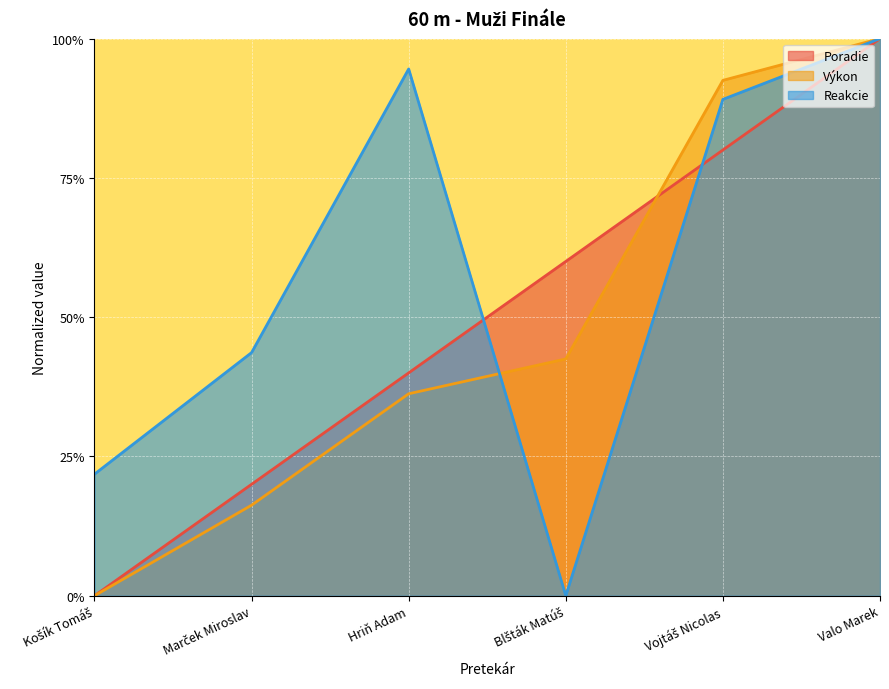

What is the label of the 1st point from the left?

Košík Tomáš